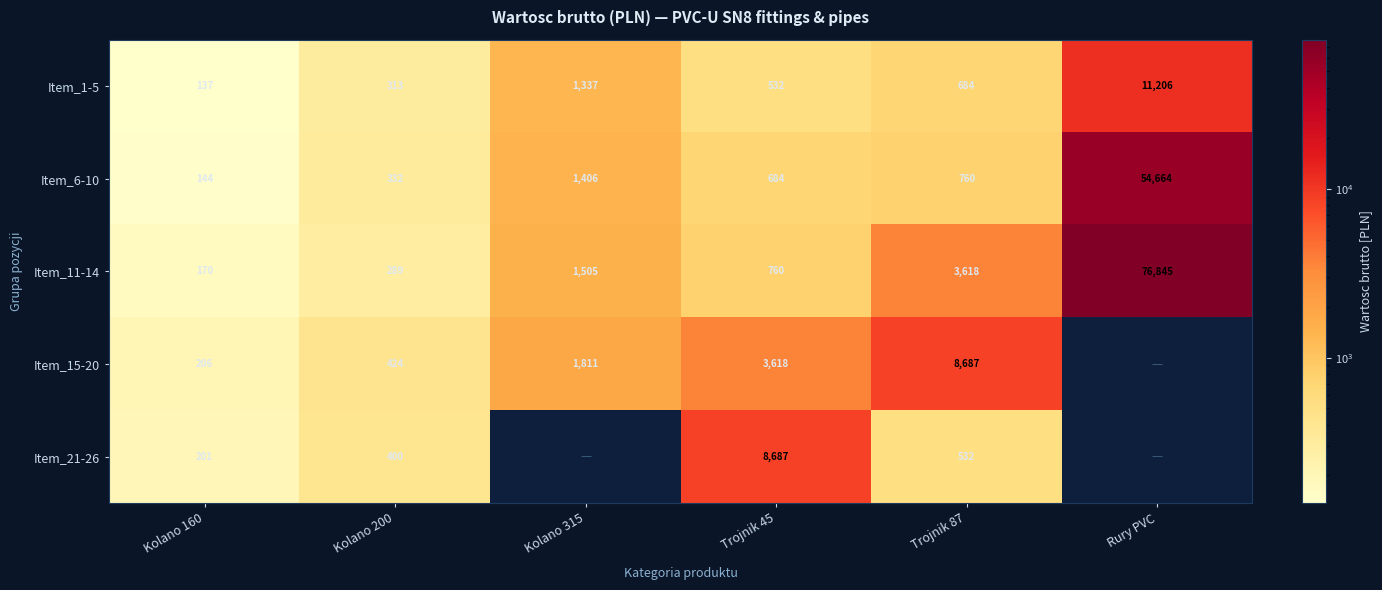

Which category has the highest value in the Item_1-5 series?

Rury PVC